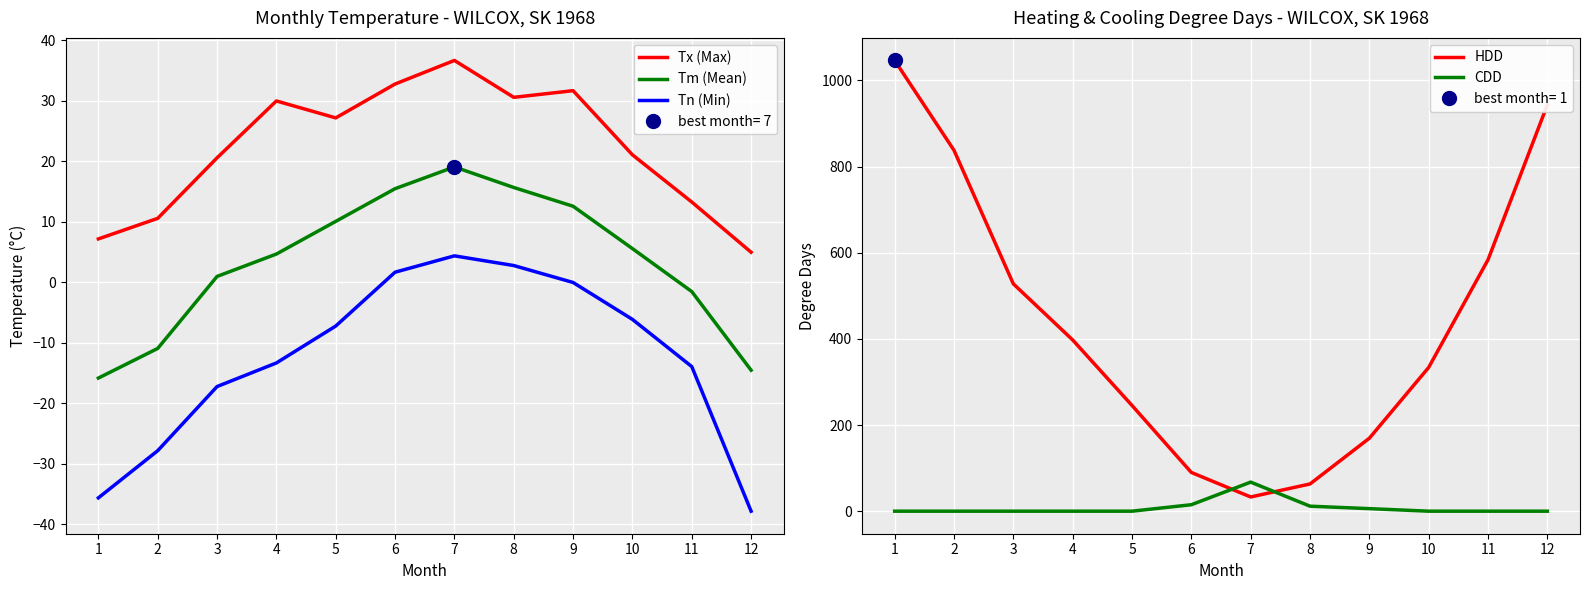

Reading left to right, list all the values displayed in this chart.

Tx (Max): 1=7.2	2=10.6	3=20.6	4=30.0	5=27.2	6=32.8	7=36.7	8=30.6	9=31.7	10=21.1	11=13.3	12=5.0
Tm (Mean): 1=-15.8	2=-10.9	3=1.0	4=4.7	5=10.1	6=15.5	7=19.1	8=15.7	9=12.6	10=5.6	11=-1.5	12=-14.5
Tn (Min): 1=-35.6	2=-27.8	3=-17.2	4=-13.3	5=-7.2	6=1.7	7=4.4	8=2.8	9=0.0	10=-6.1	11=-13.9	12=-37.8
HDD: 1=1046.6	2=838.0	3=527.9	4=397.6	5=245.5	6=89.9	7=33.0	8=63.2	9=169.4	10=333.8	11=583.8	12=943.6
CDD: 1=0.0	2=0.0	3=0.0	4=0.0	5=0.0	6=15.0	7=67.5	8=11.6	9=5.9	10=0.0	11=0.0	12=0.0